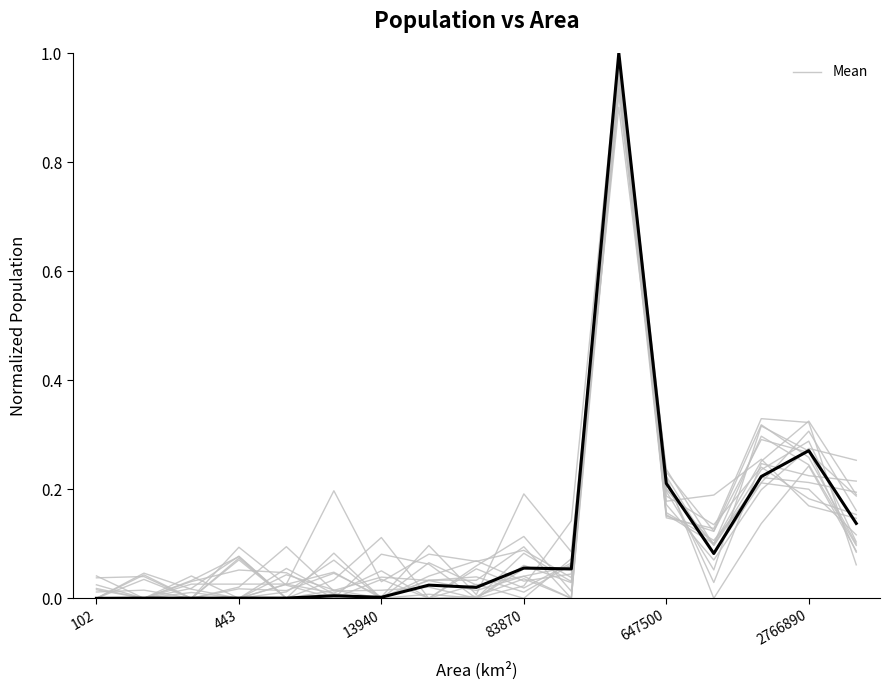

How many positive values are there?

16